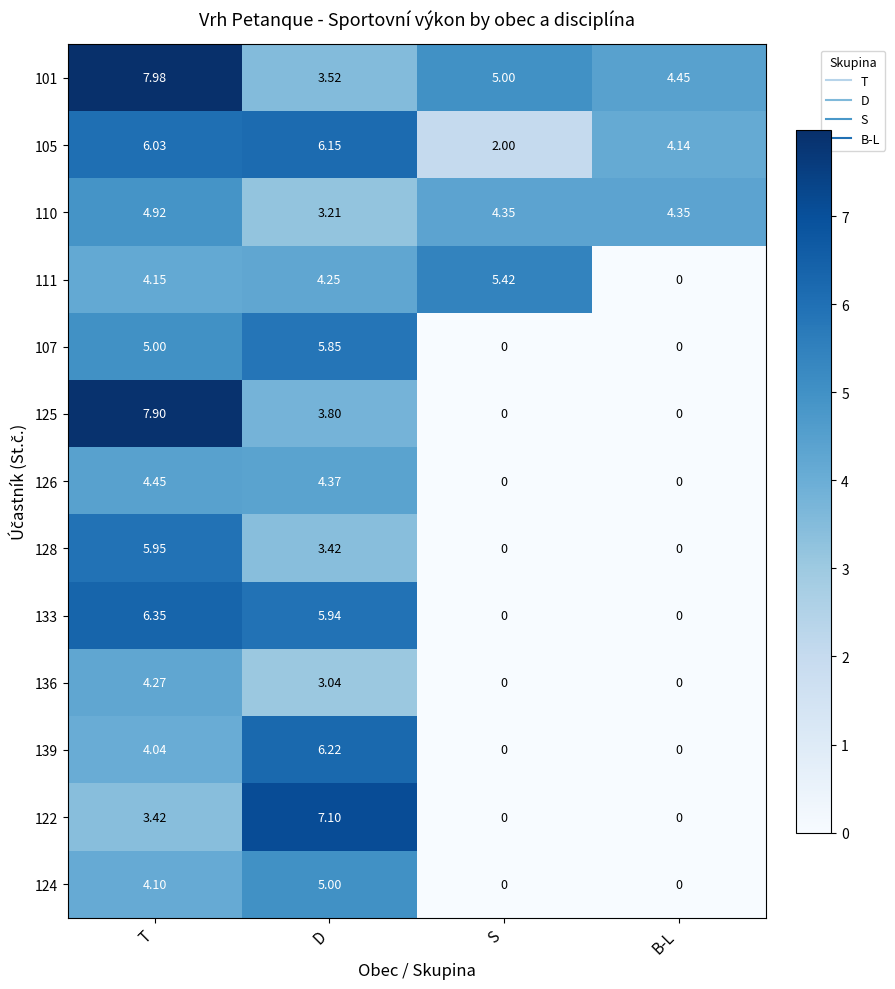

Which series has the largest total across all categories?

101